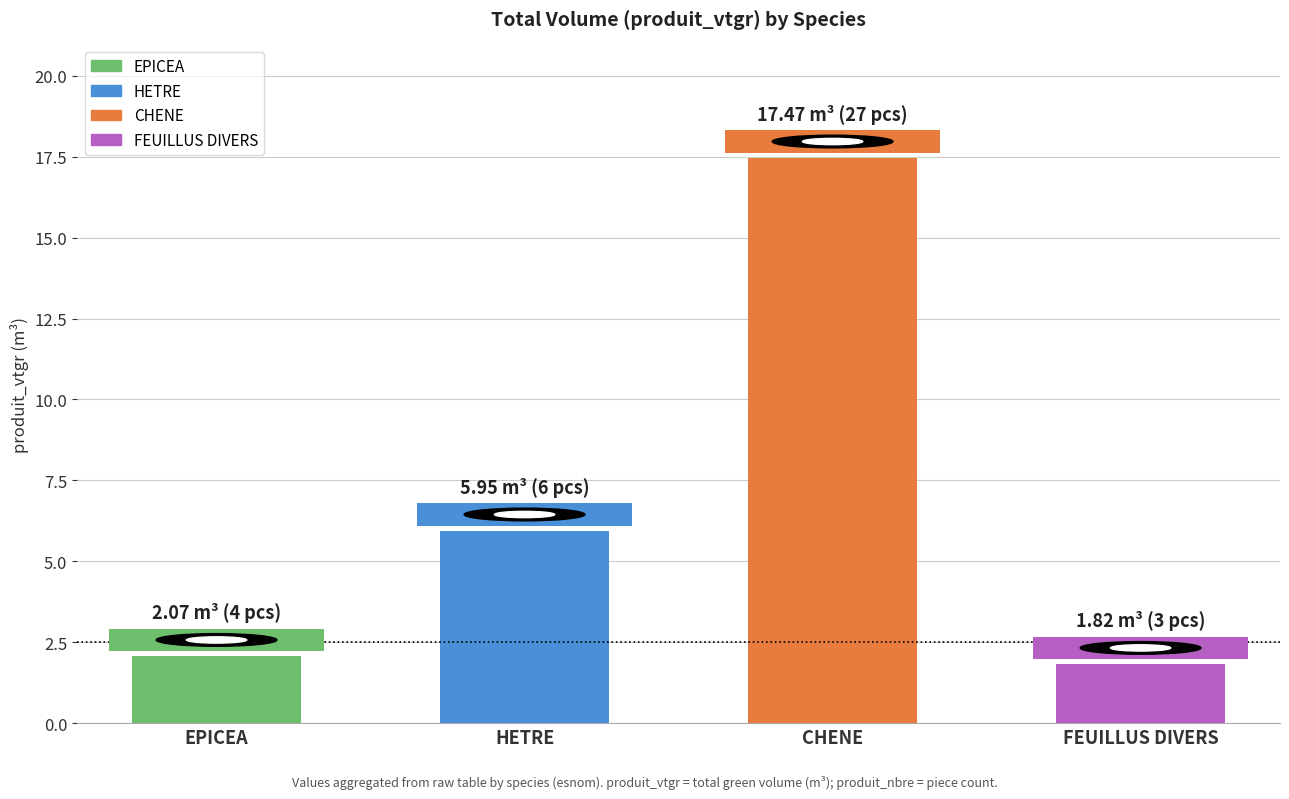

How many data points are above 5?

2